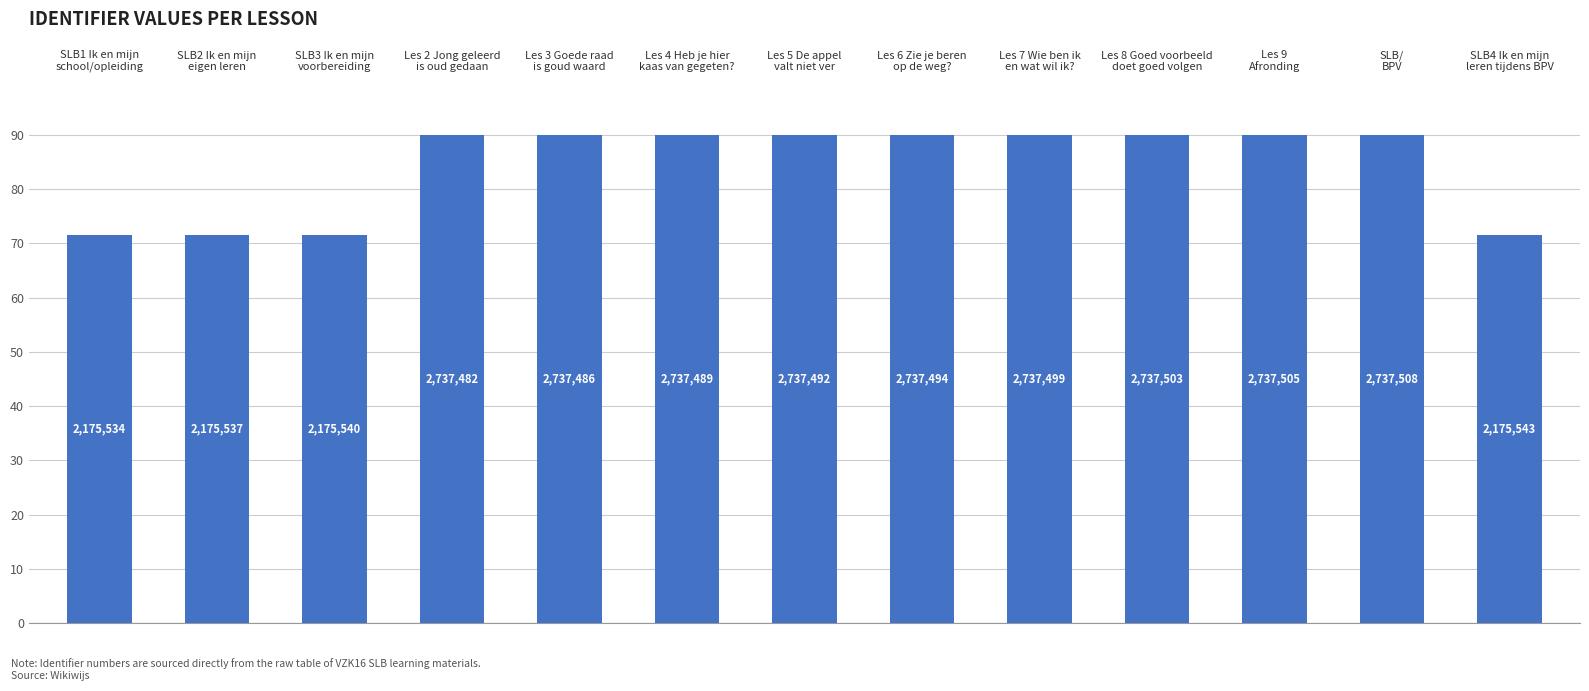

What is the greatest value displayed?

90.0